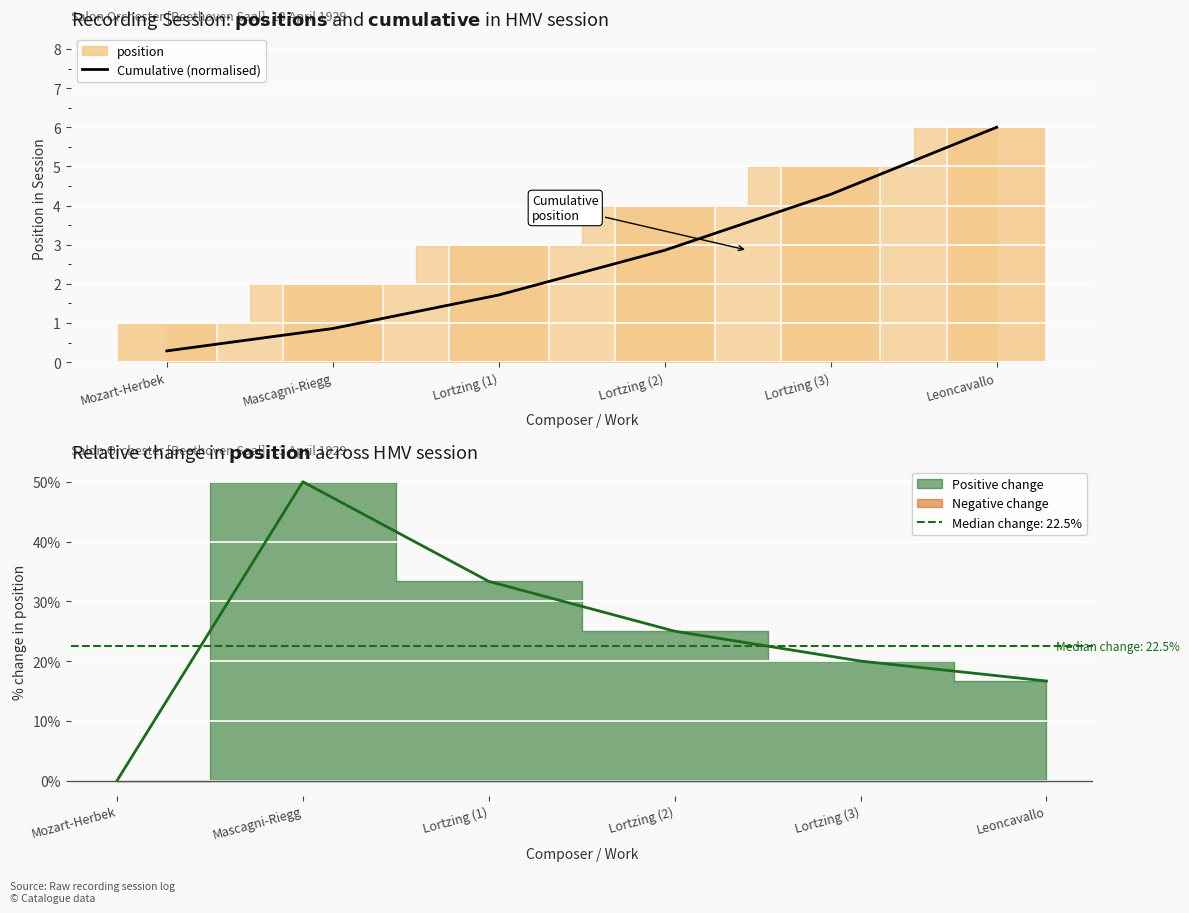

What is the difference between the second highest and minimum values?

4.0